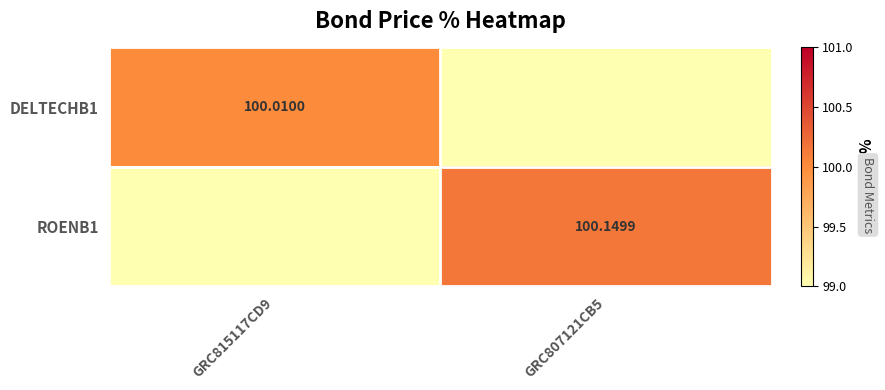

Is the value of DELTECHB1 at GRC815117CD9 greater than the value of ROENB1 at GRC807121CB5?

No